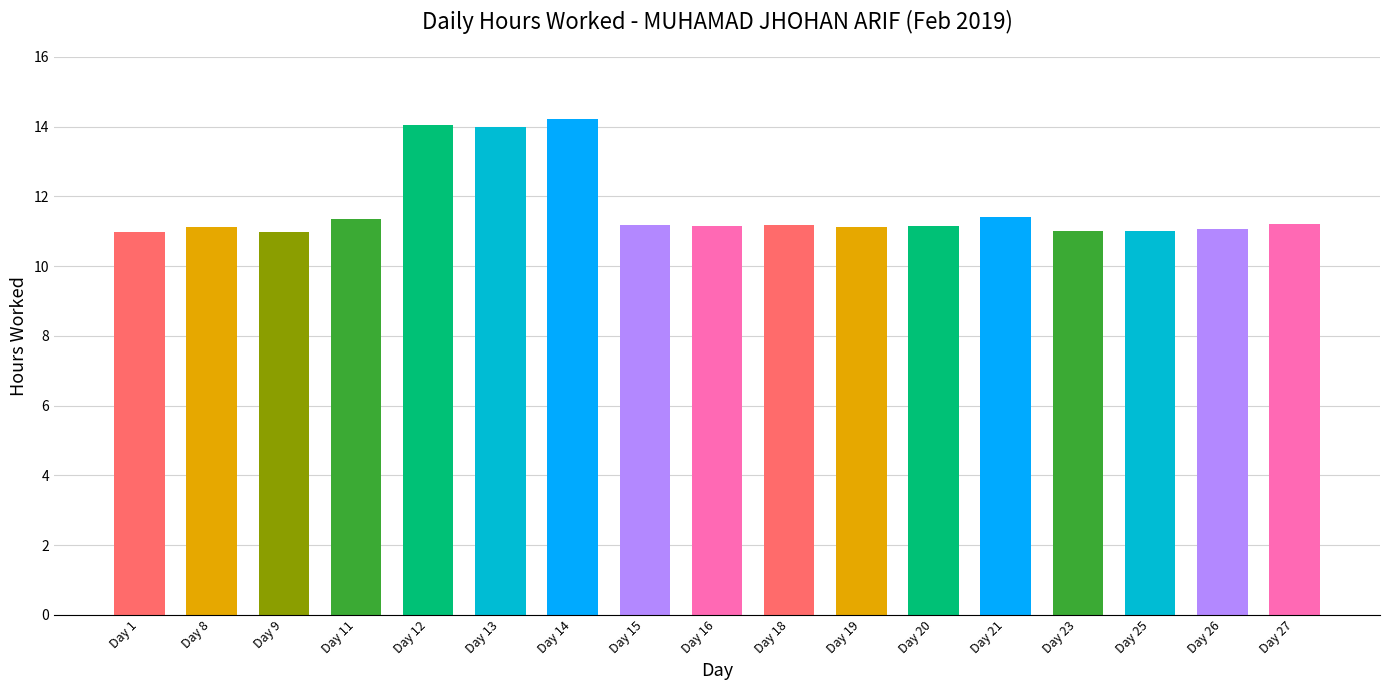

True or false: the data shows 11.4 at Day 21.

True